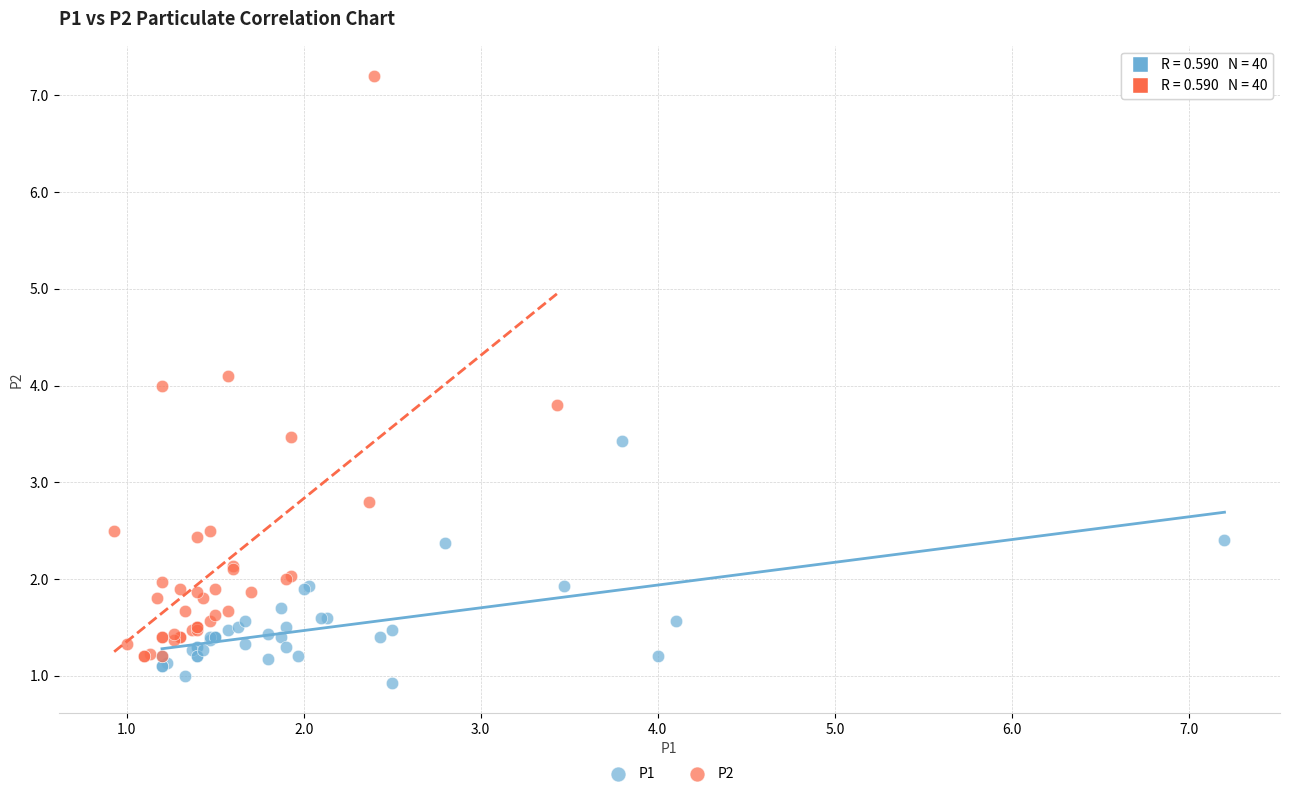

Which series has the widest spread of Y values?

P2